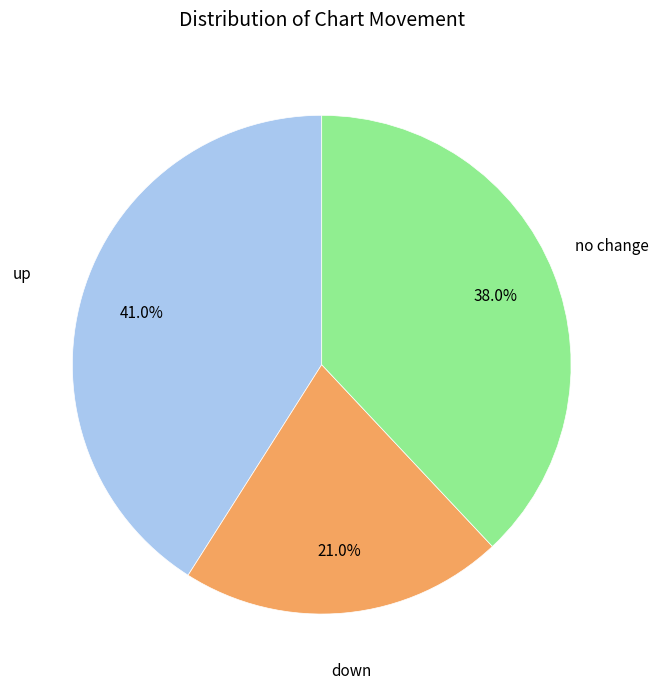

Count the number of slices in the pie.

3